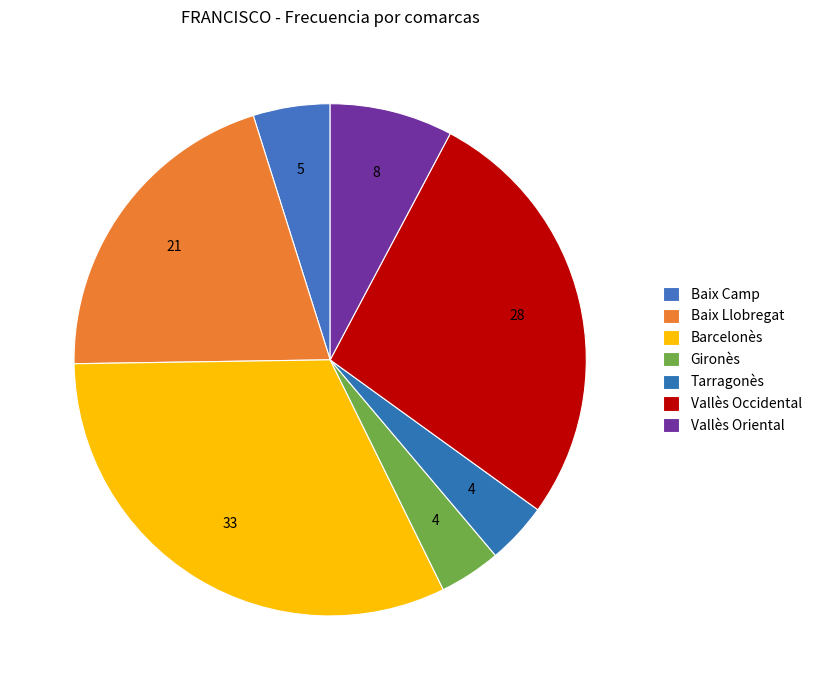

Which has a higher value, Barcelonès or Gironès?

Barcelonès